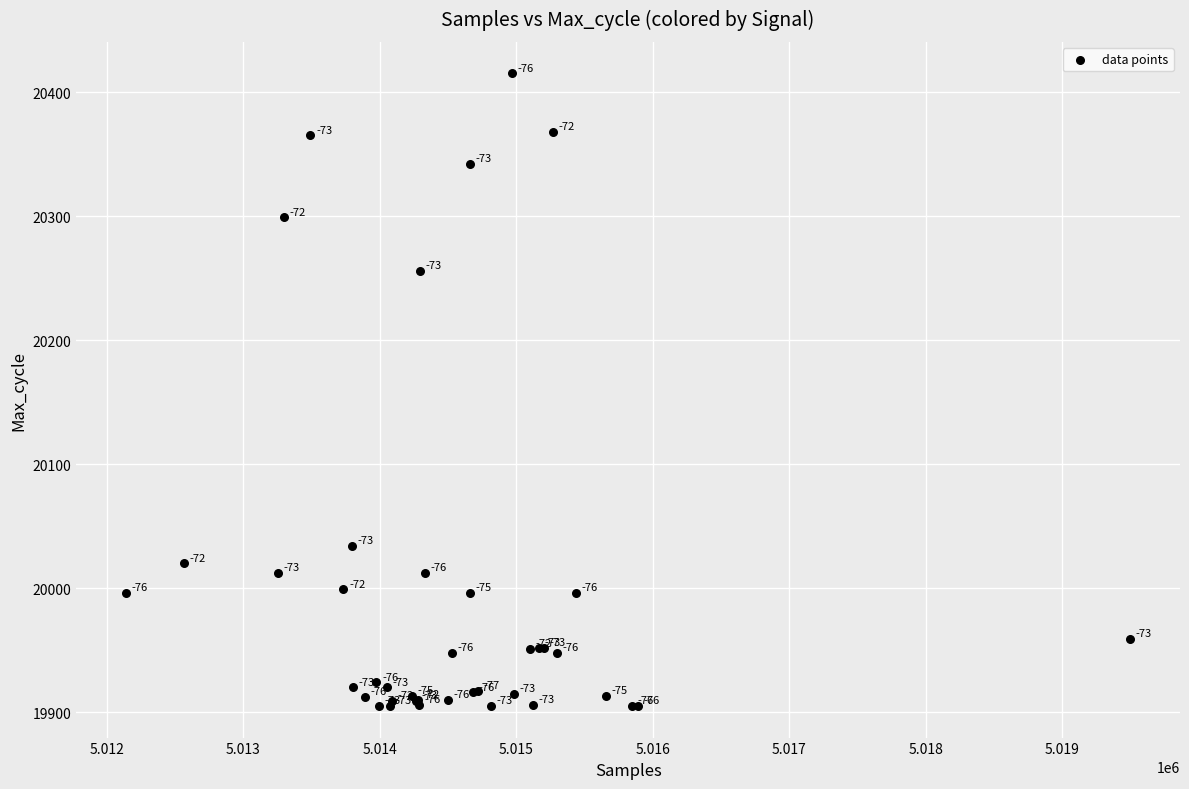

What Y value in the scatter plot is closest to 20160?

20256